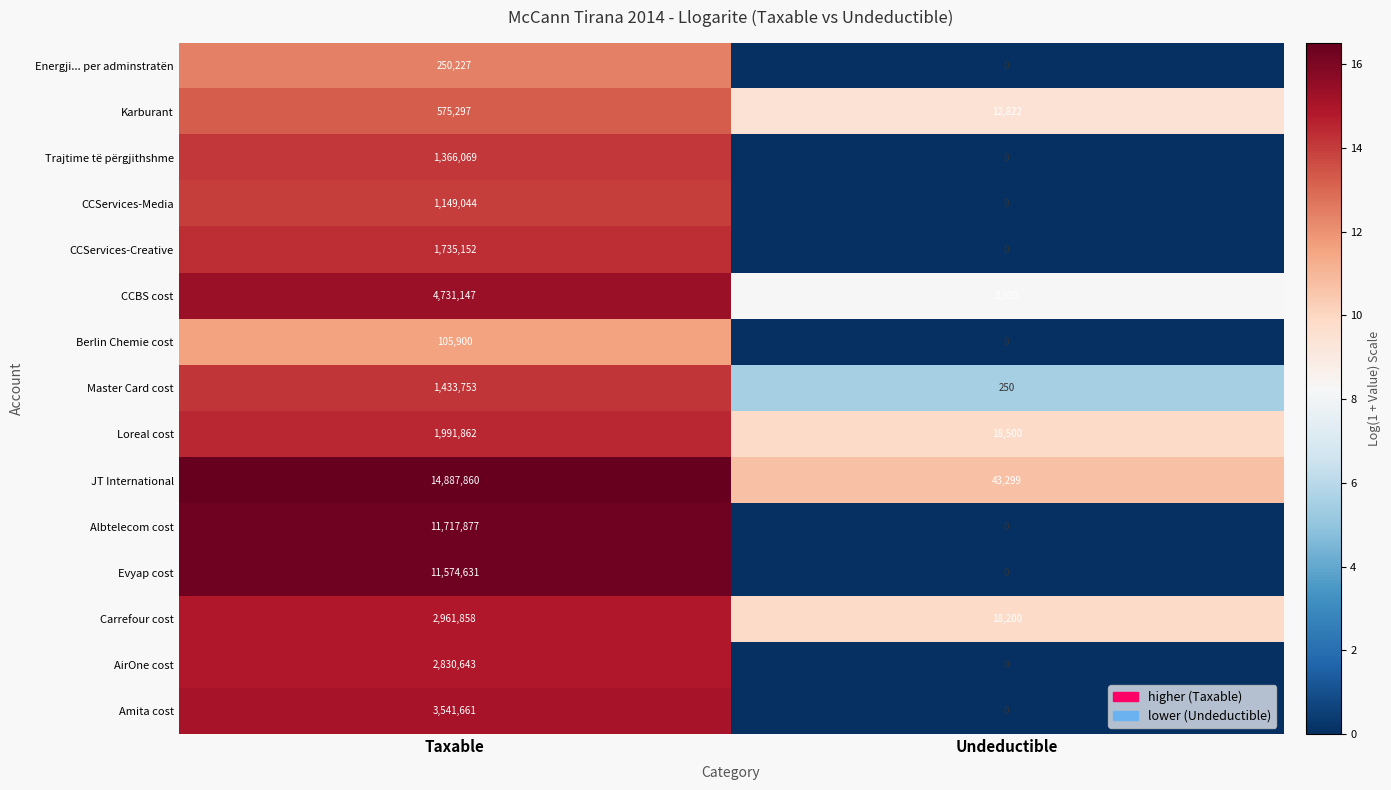

Between Taxable and Undeductible, which series saw the biggest shift?

JT International